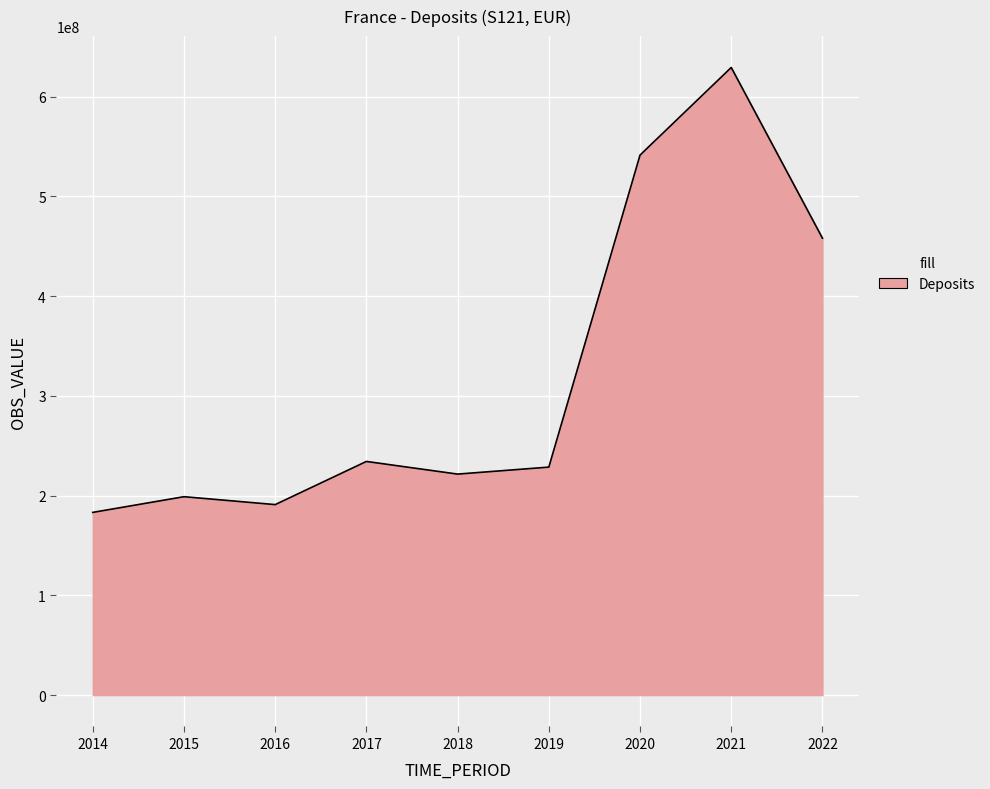

Is it true that the value at 2016 is 191013354?

True